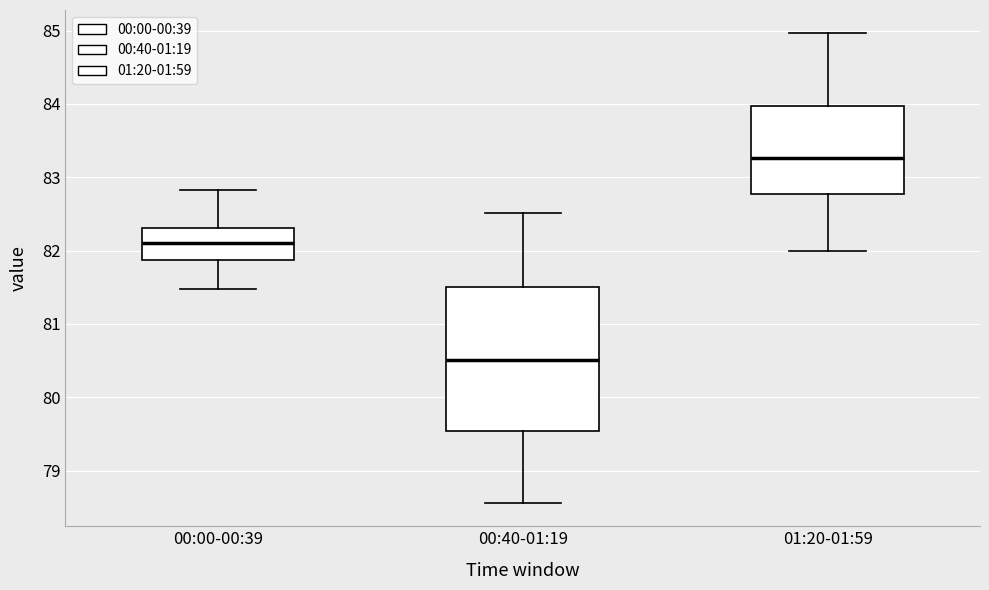

Reading left to right, transcribe this box plot: for each box, give where its median line is, the range the box spans, and where its two whiskers end, as read against the y-axis. The values are not printed on the chart, so give them approximately, as read against the axis.

00:00-00:39: median 82.1, box 81.9 to 82.3, whiskers 81.5 to 82.8
00:40-01:19: median 80.5, box 79.5 to 81.5, whiskers 78.6 to 82.5
01:20-01:59: median 83.3, box 82.8 to 84.0, whiskers 82.0 to 85.0